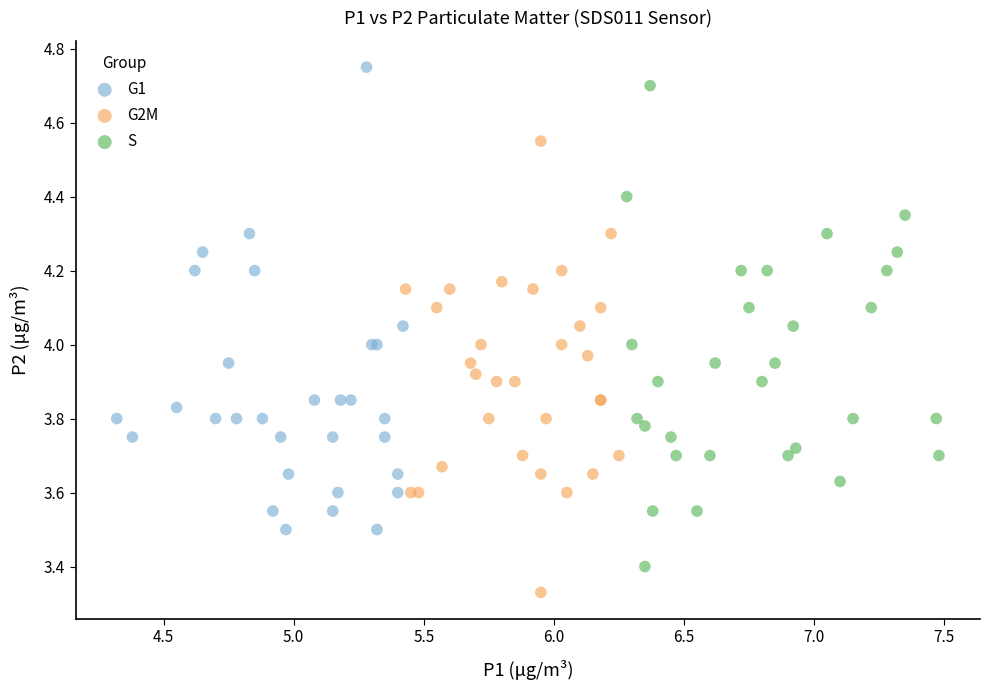

Which series contains the lowest Y value?

G2M